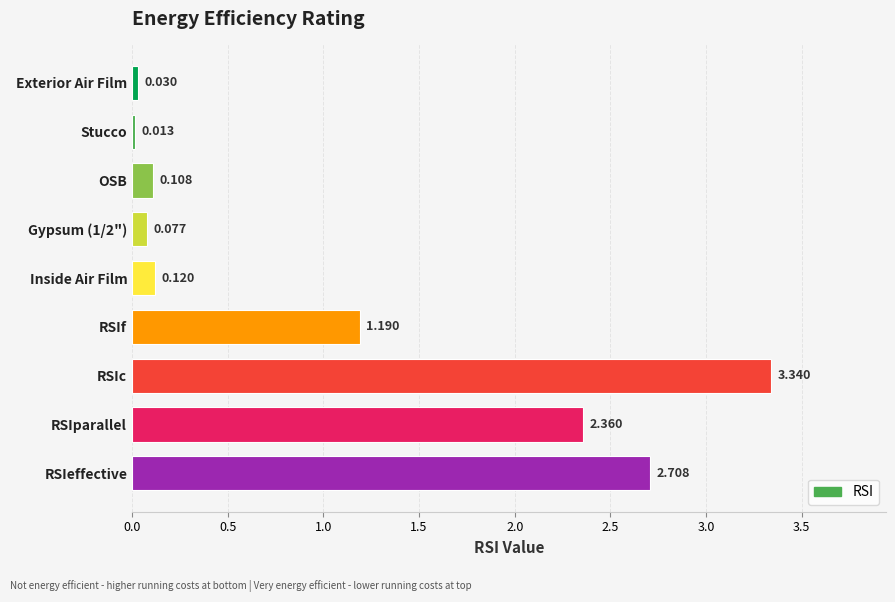

What is the average value?

1.1